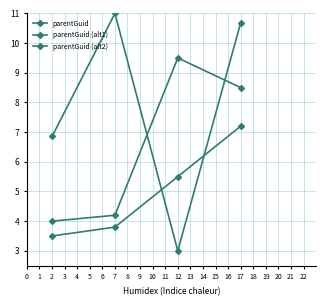

Which series has the largest total across all categories?

parentGuid